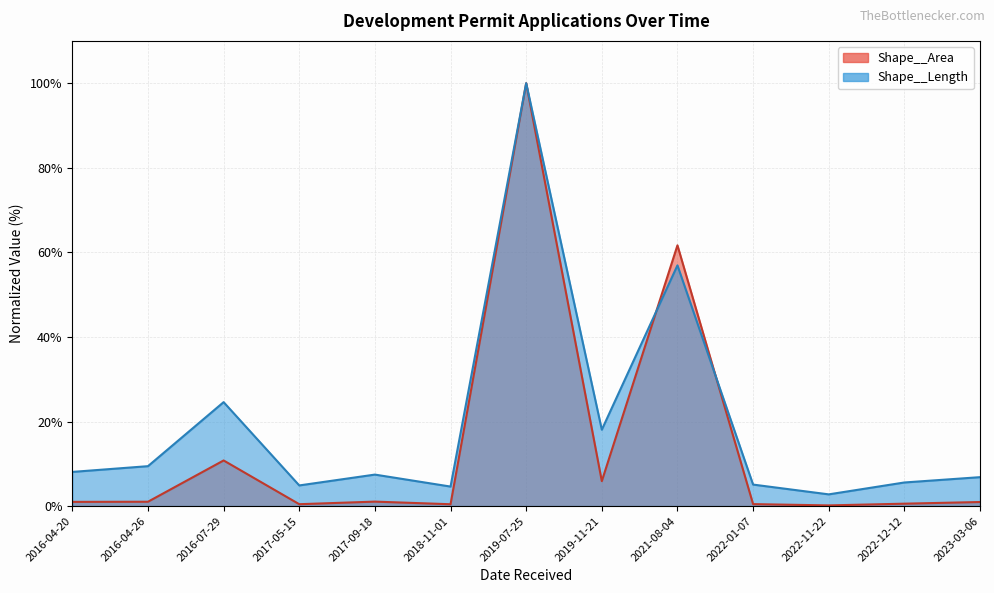

What are all the series names shown in the legend?

Shape__Area, Shape__Length